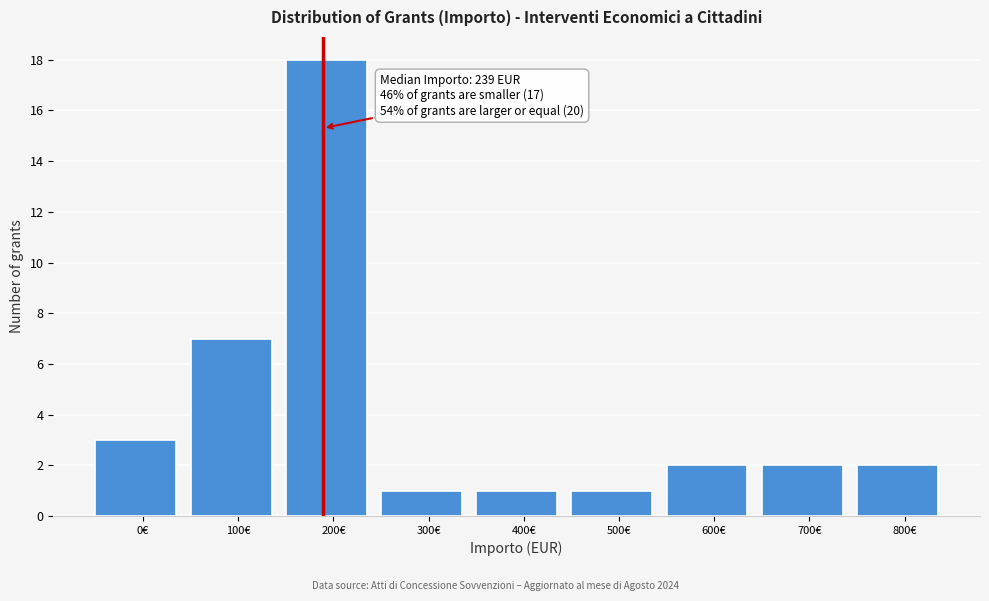

Reading right to left, what are all the values shown in this chart?

2	2	2	1	1	1	18	7	3